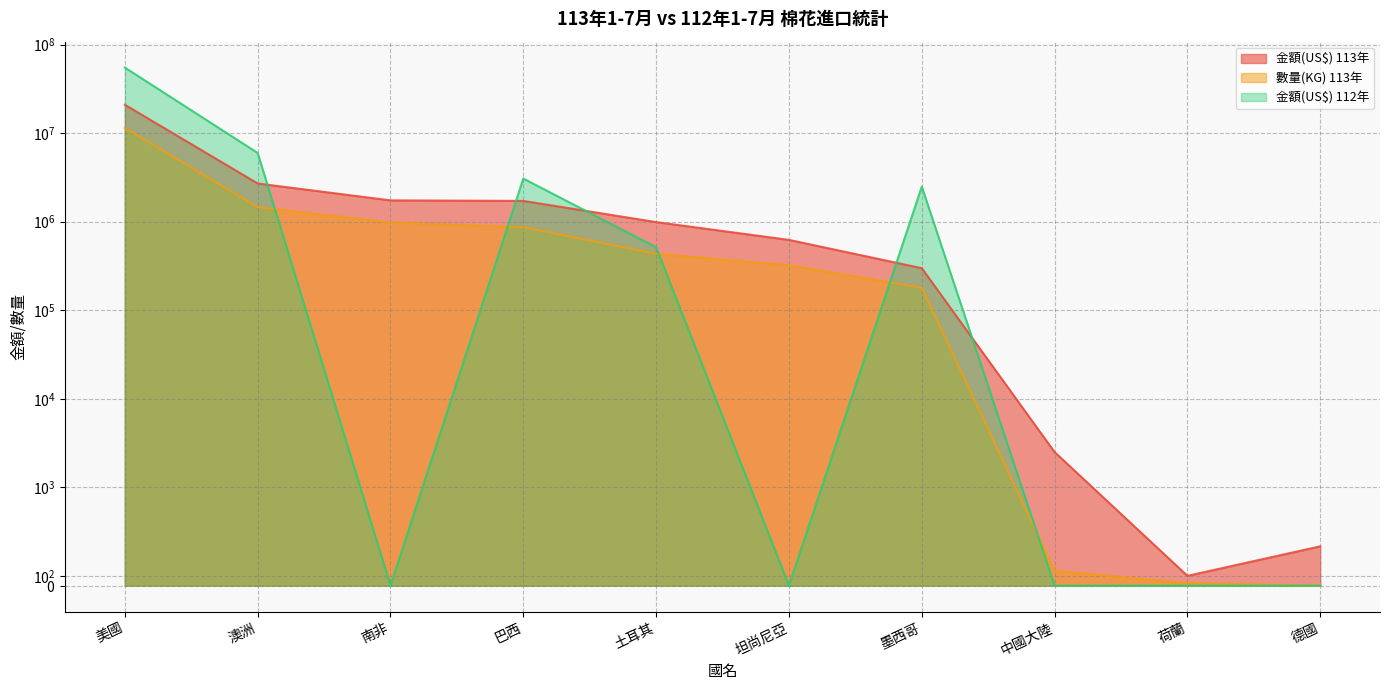

At which label does 數量(KG) 113年 first exceed 434020?

美國